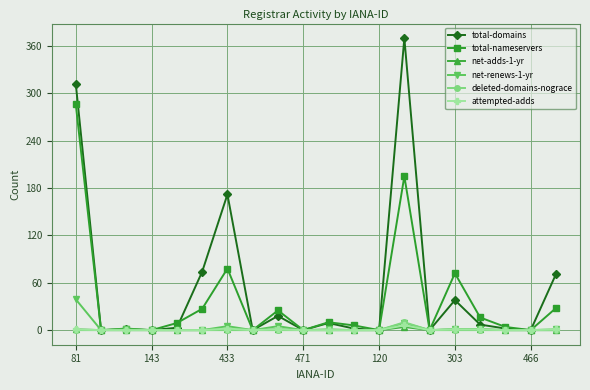

Which series has the widest spread of values?

total-domains